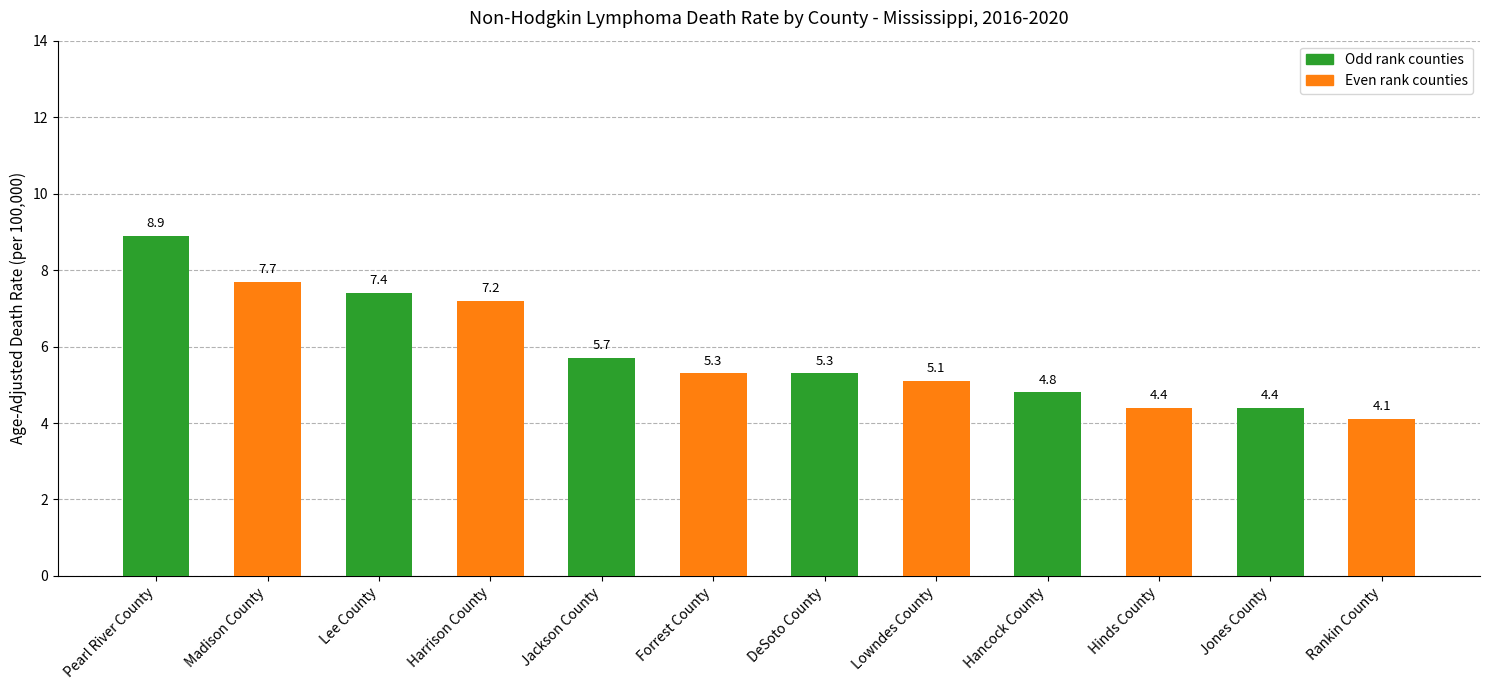

True or false: the data shows 1.8 at Rankin County.

False